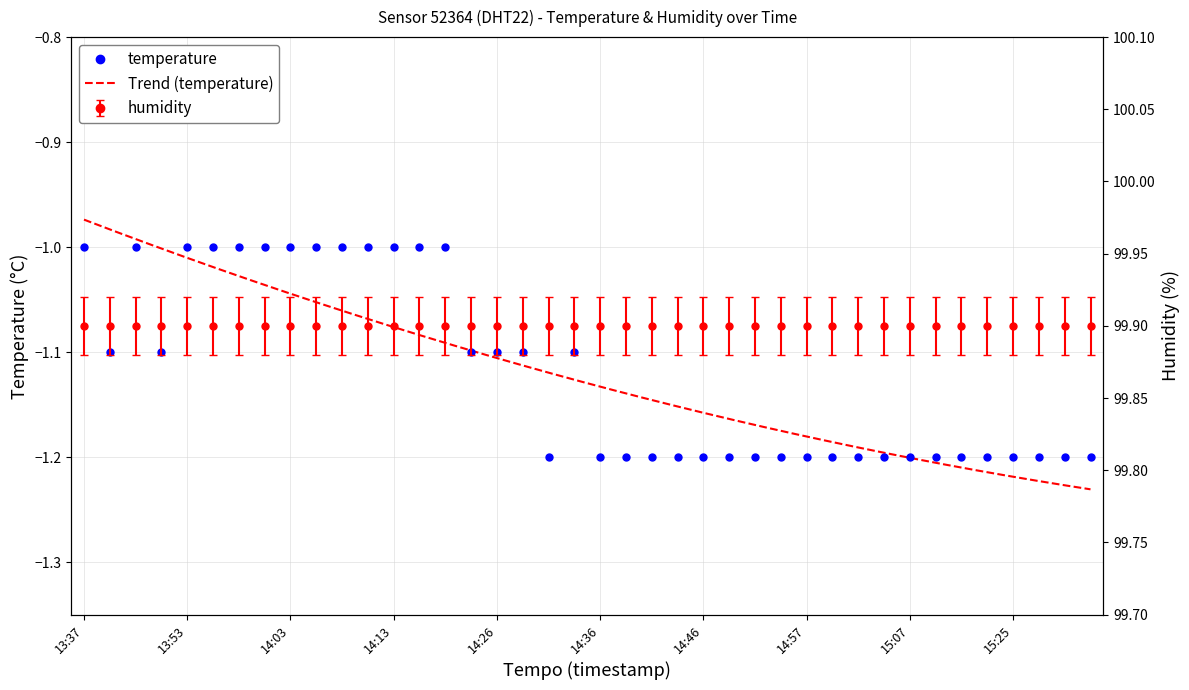

Does the chart have visible grid lines?

Yes